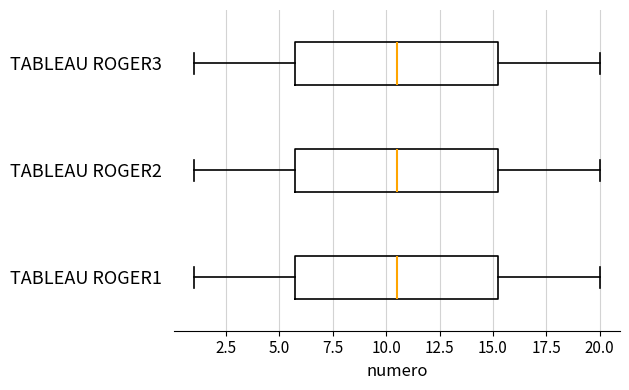

Where does the right whisker of the box for TABLEAU ROGER3 end on the x-axis? The values are not printed on the chart, so give them approximately, as read against the axis.

20.0